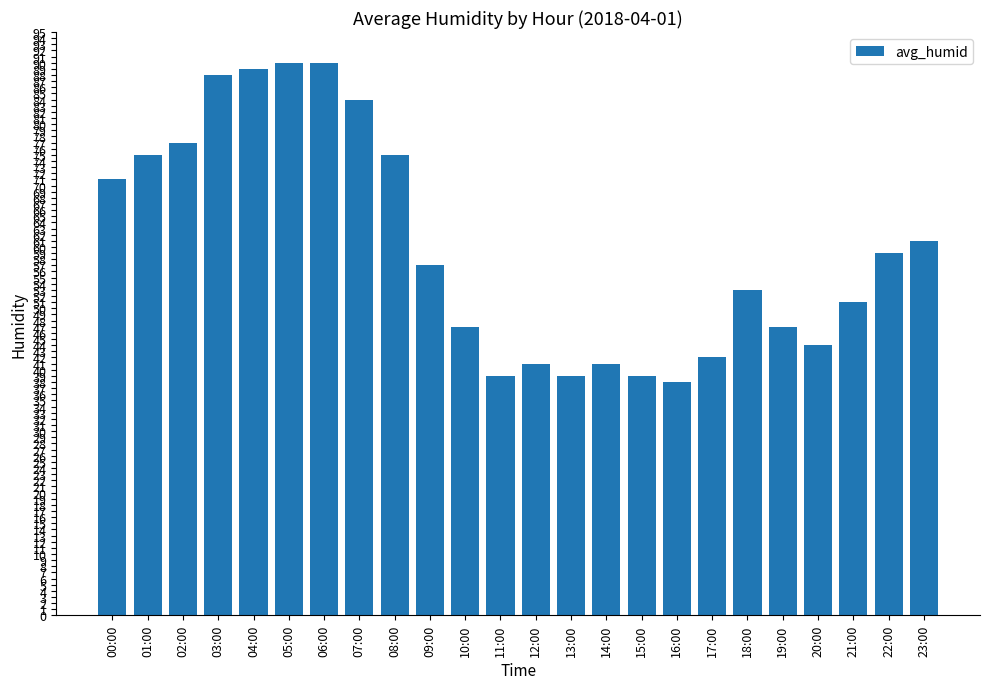

What is the minimum value shown in the chart?

38